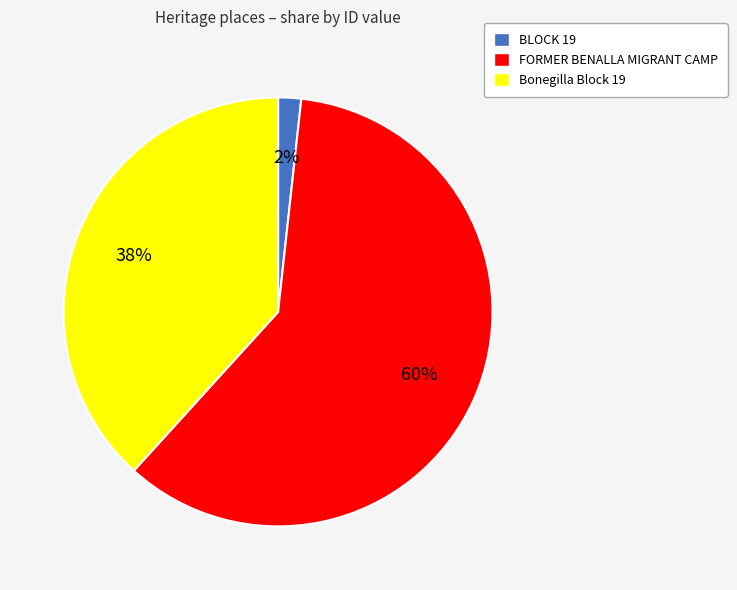

To the nearest percent, what is the combined percentage of BLOCK 19 and Bonegilla Block 19?

40%